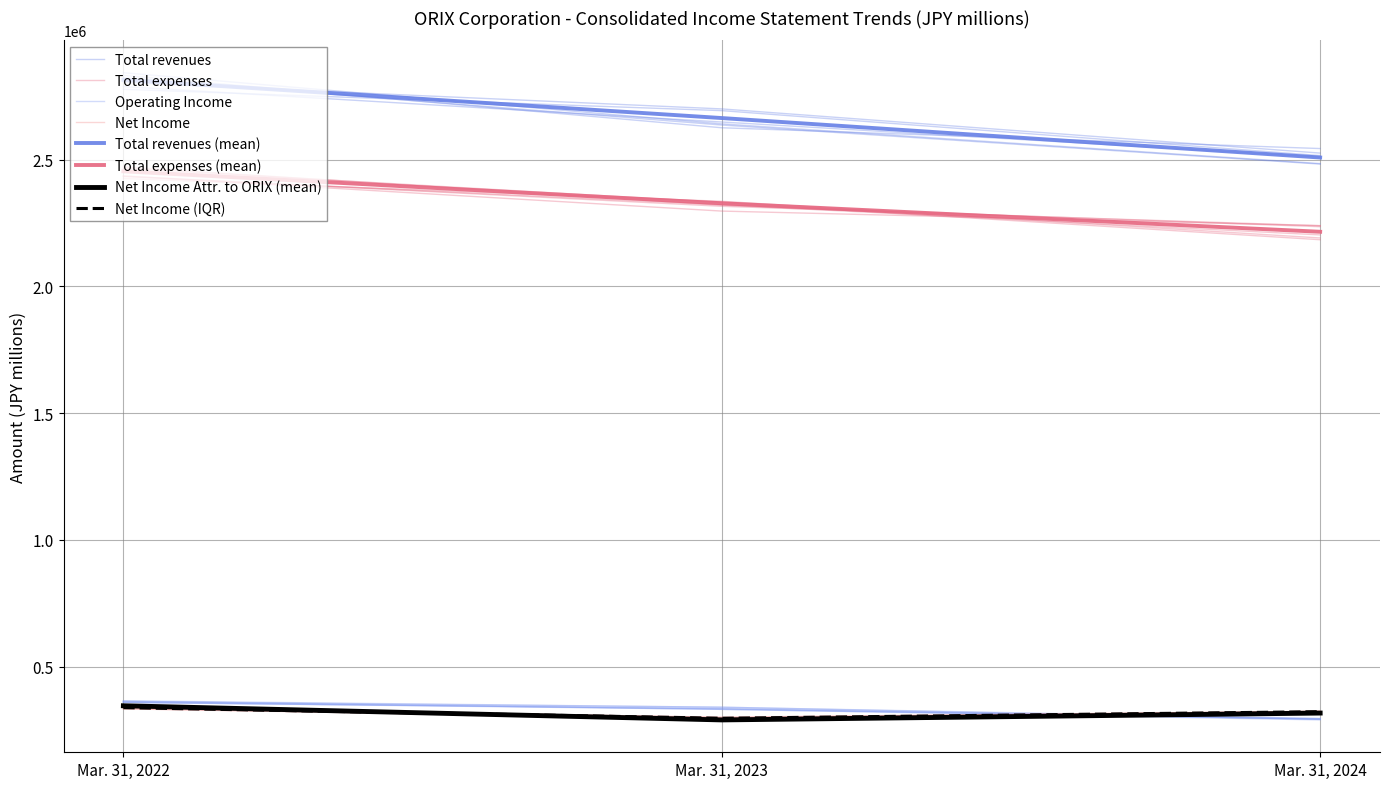

What is the sum of all Net Income values?

958373.0